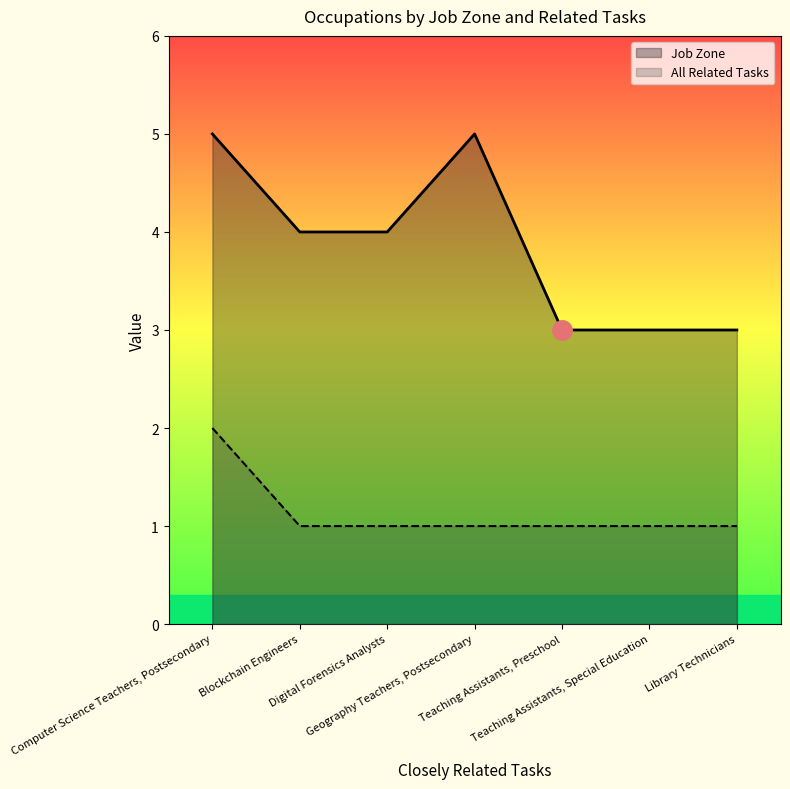

How many data points in Job Zone are less than 4?

3